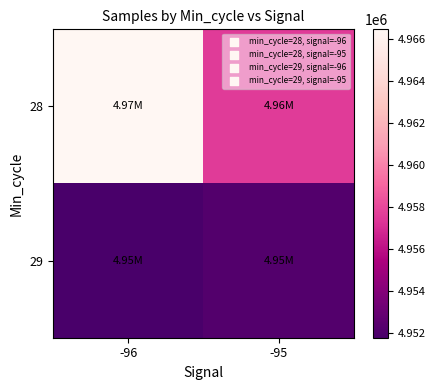

Reading left to right, list all the values displayed in this chart.

28: -96=4966439	-95=4957542
29: -96=4951761	-95=4952203